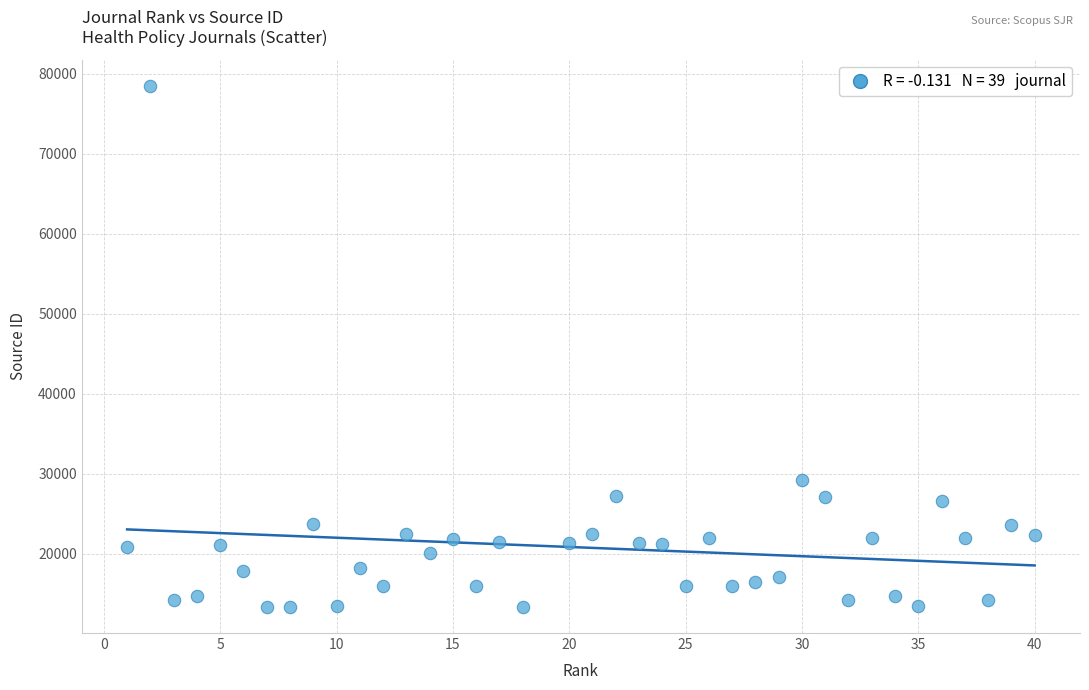

What Y value in the scatter plot is closest to 45918?

29194